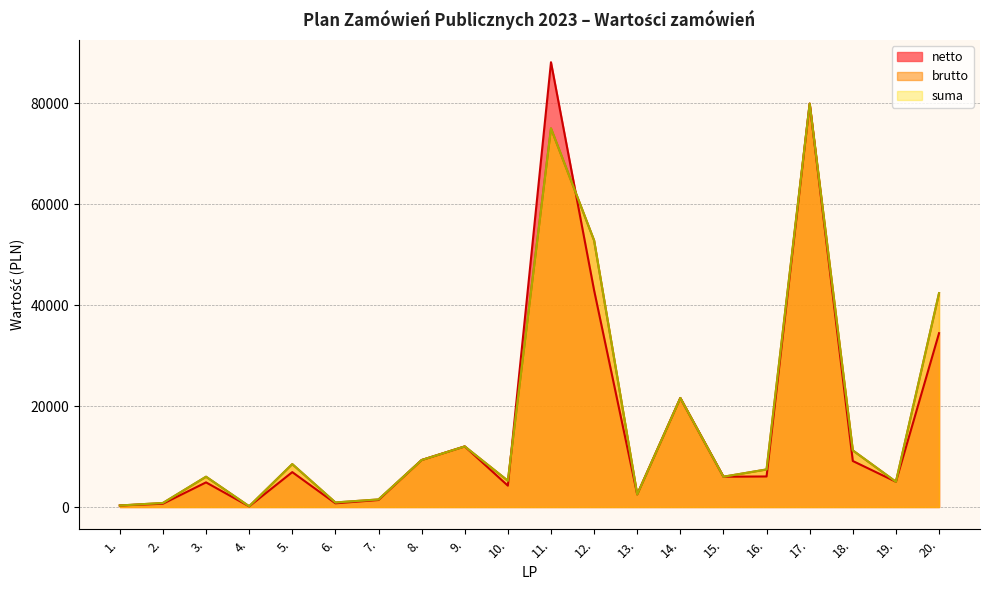

Which category has the lowest value in the suma series?

4.